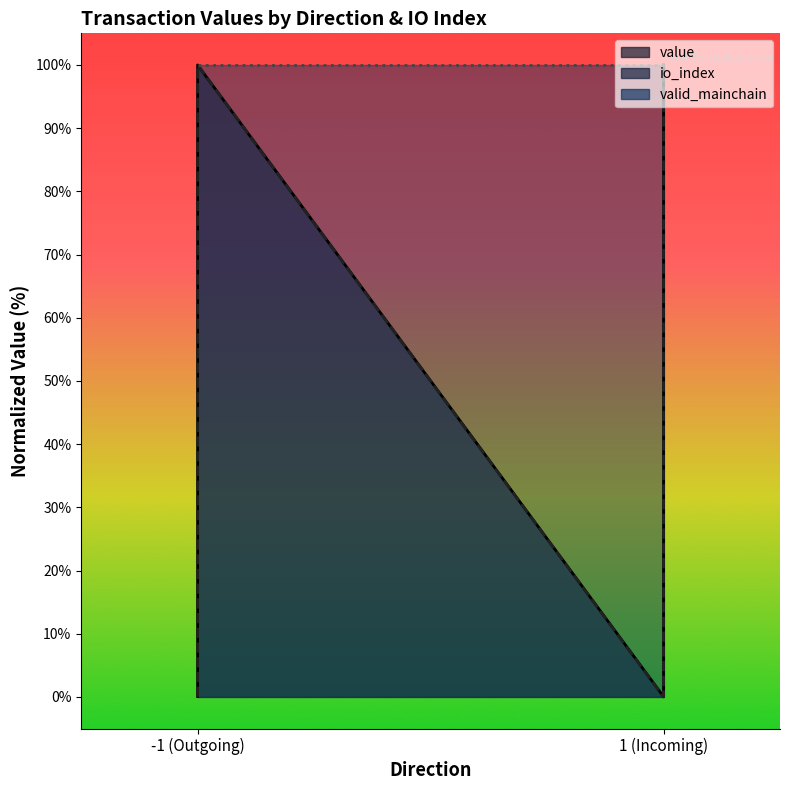

What is the difference between the io_index values at 1 (Incoming) and -1 (Outgoing)?

99.9